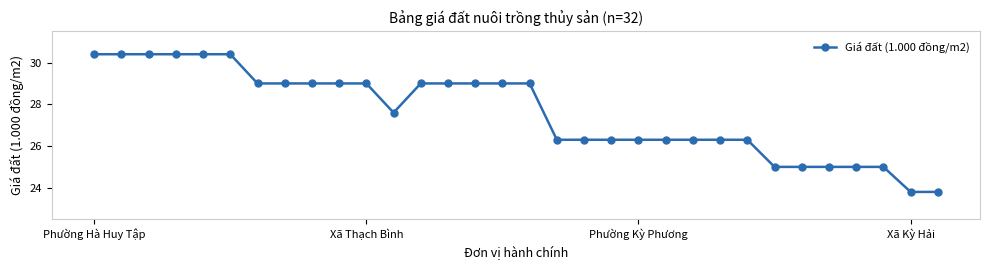

What is the smallest value displayed?

23.8